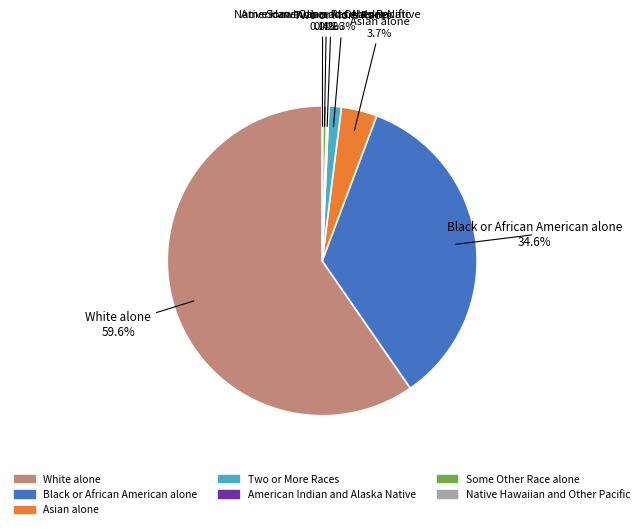

How much of the chart is everything except Asian alone?

96.3%